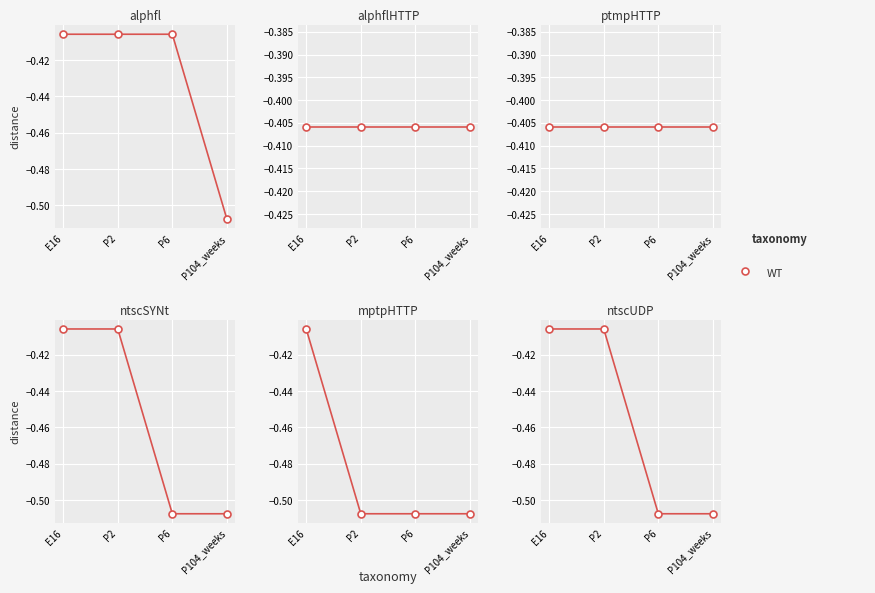

What is the average value?

-0.5